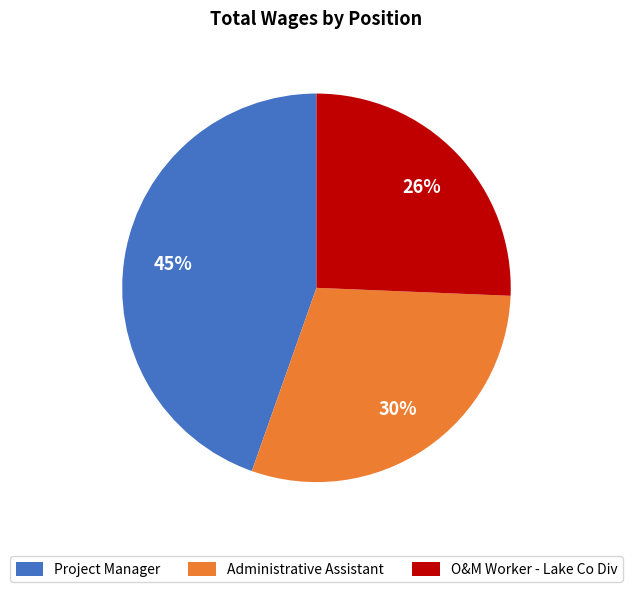

True or false: O&M Worker - Lake Co Div accounts for 26% of the total.

True